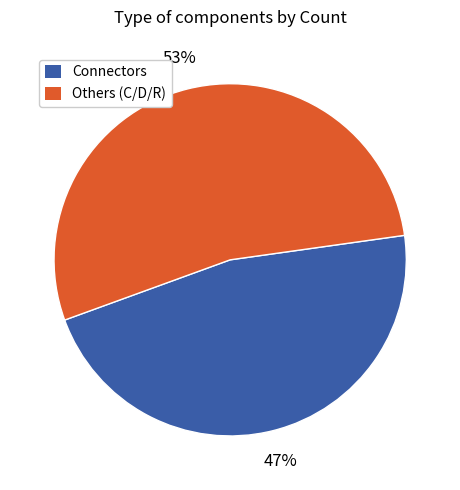

Does any single category account for the majority?

Yes